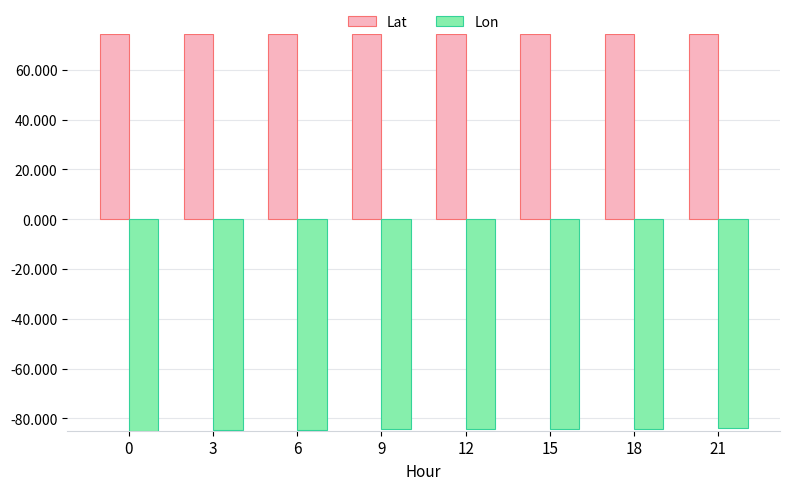

Is the value of Lon at 3 greater than the value of Lat at 21?

No